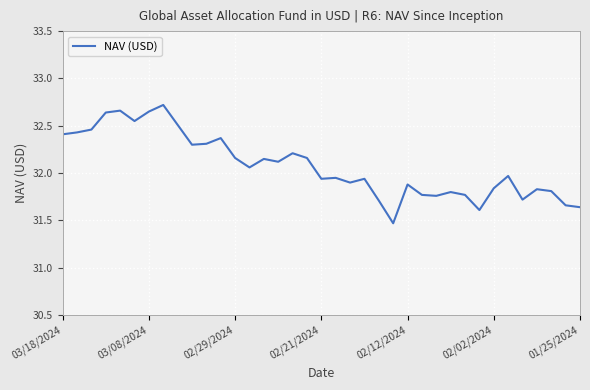

How many interior local peaks (higher than both neighbors) does the data have?

11